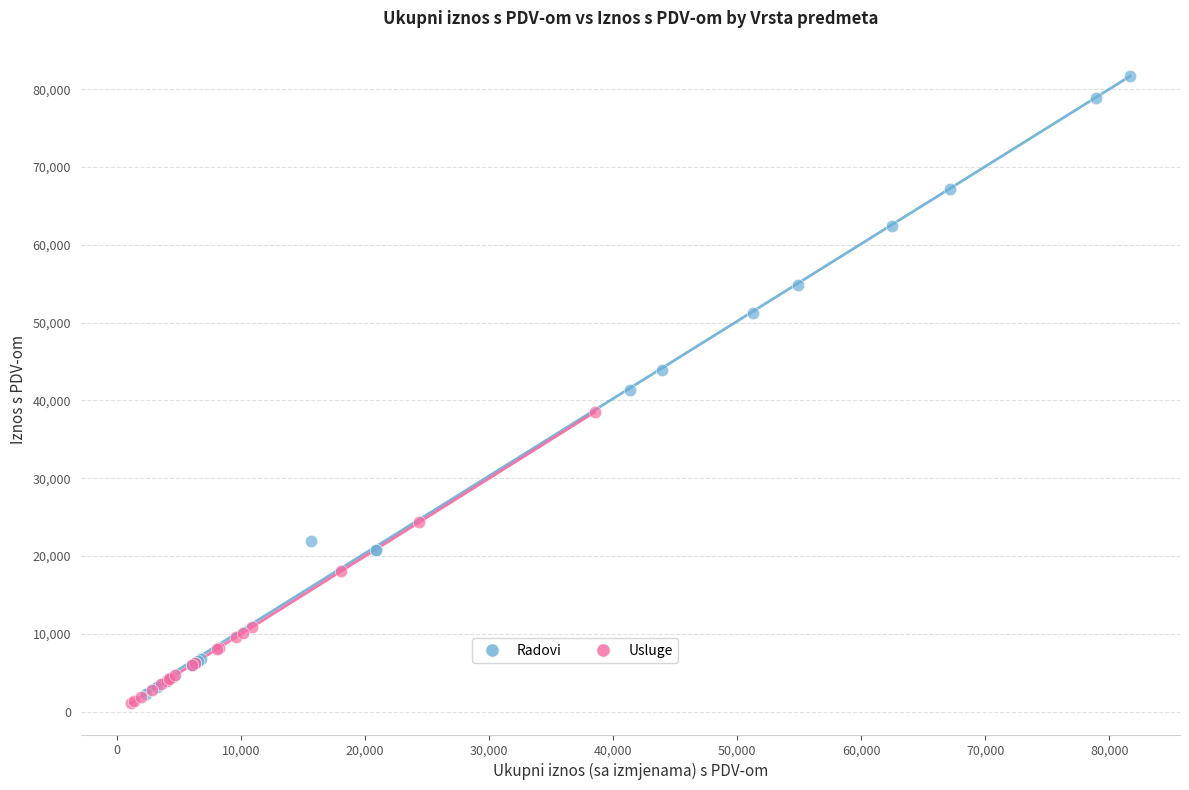

Which series contains the highest Y value?

Radovi